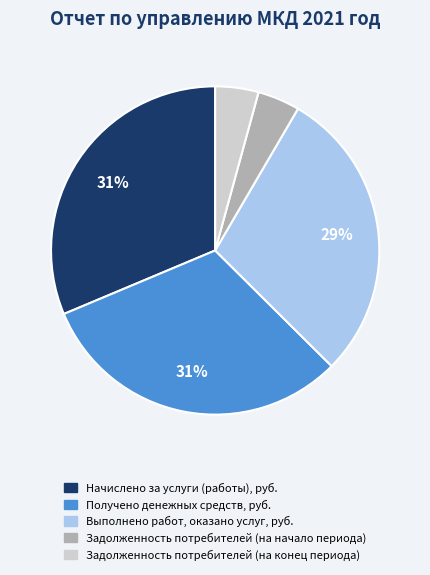

Is it true that Задолженность потребителей (на начало периода) is 4% of the pie?

True